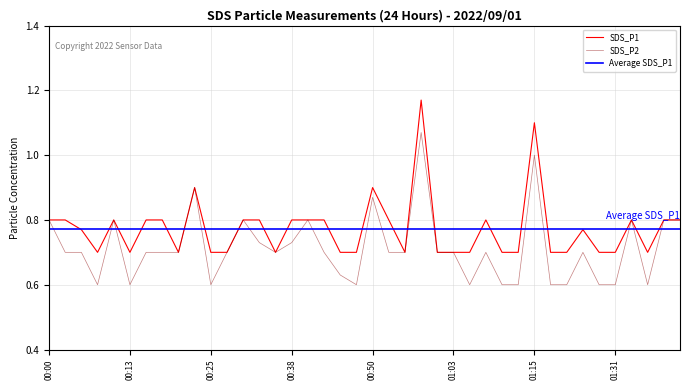

Which series changed the most between 00:28 and 00:38?

SDS_P1